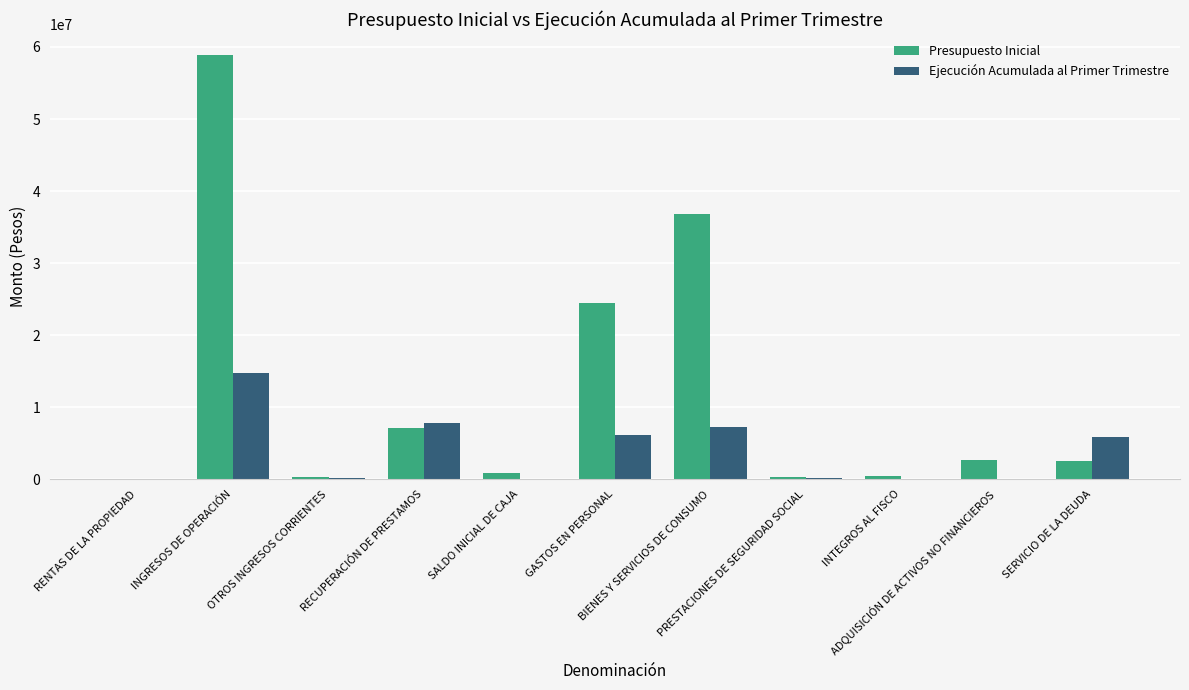

Does the chart contain stacked bars?

No